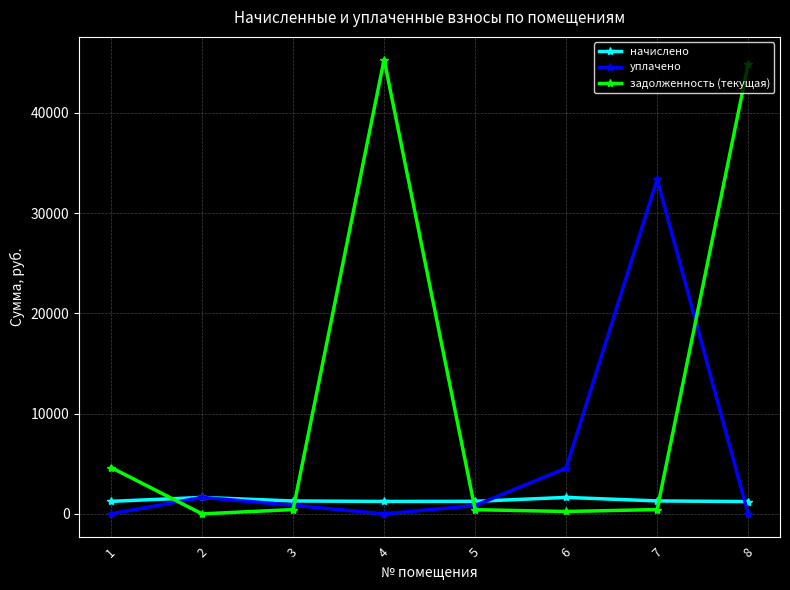

At which category does задолженность (текущая) reach its first local valley?

2